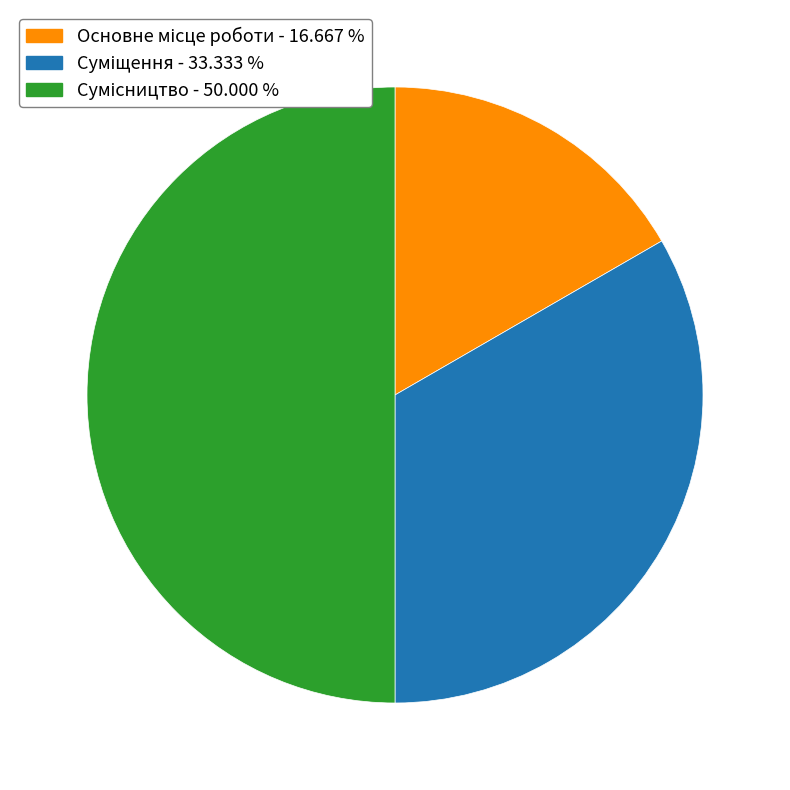

The Основне місце роботи slice represents 8% of the pie. True or false?

False